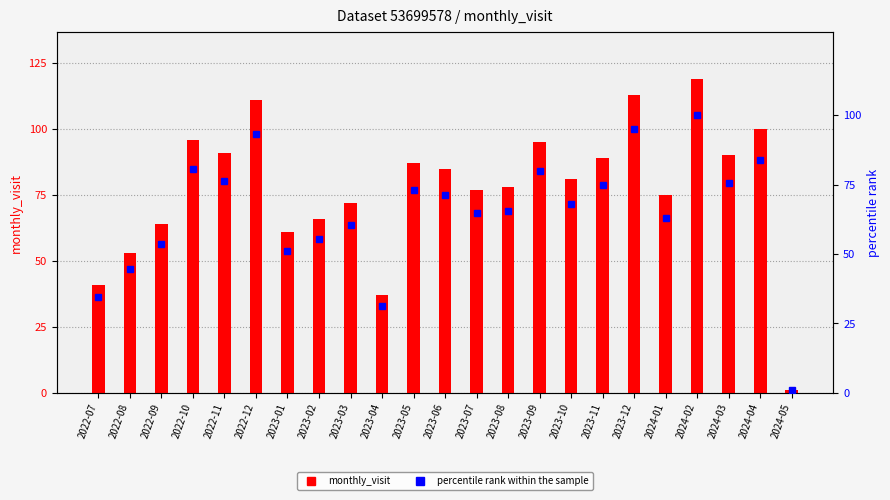

How many data points in monthly_visit are above 81?

11